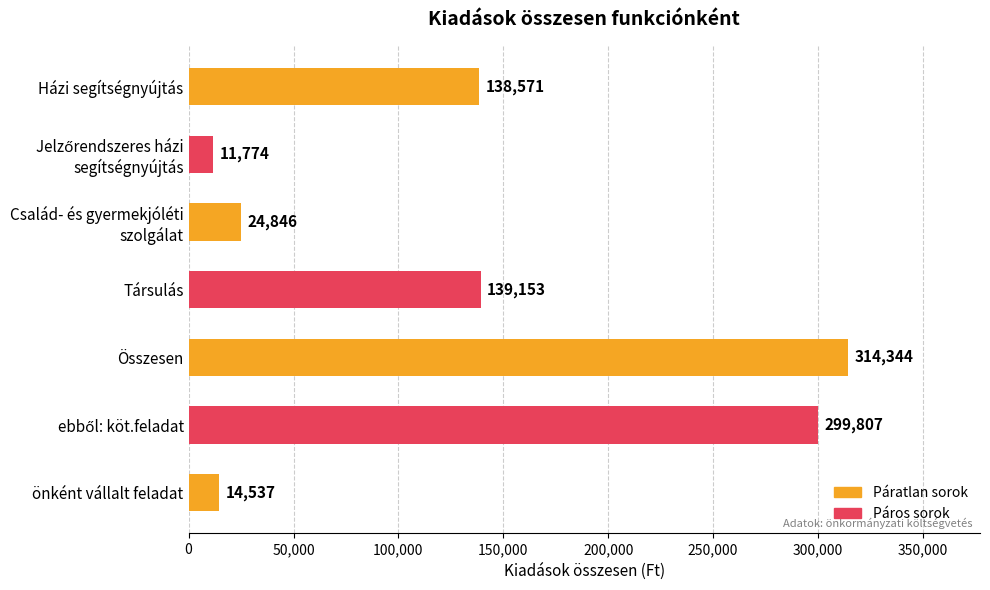

How many bars are there in total?

7